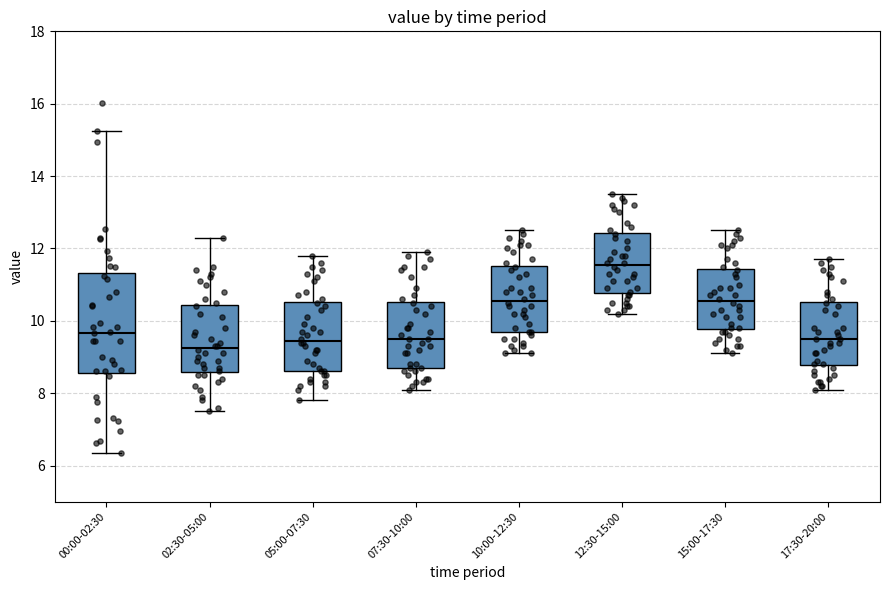

Where does the median line of the box for 12:30-15:00 sit on the y-axis? The values are not printed on the chart, so give them approximately, as read against the axis.

11.6